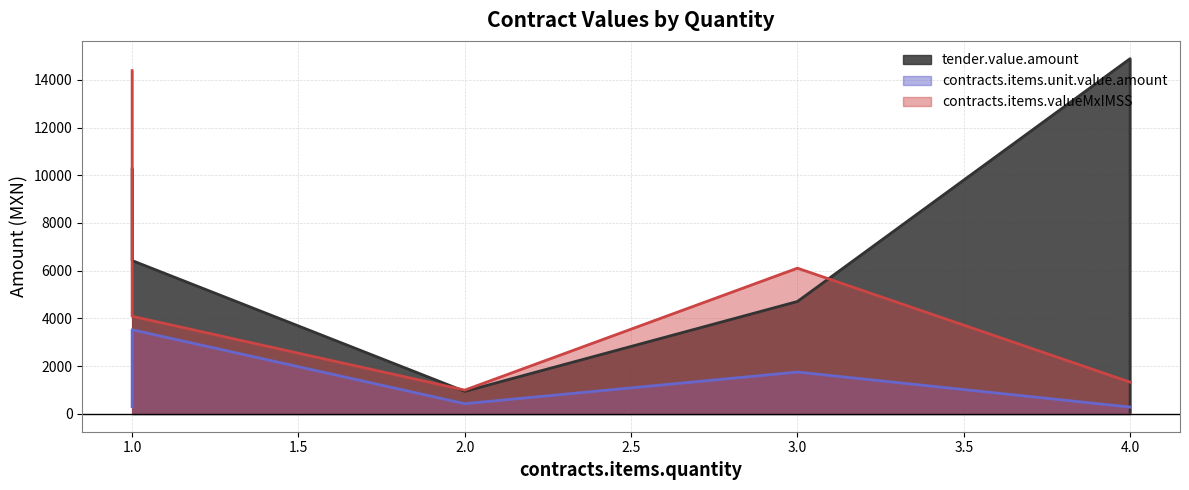

At 4, list the series in order from smallest to largest.

contracts.items.unit.value.amount, contracts.items.valueMxIMSS, tender.value.amount